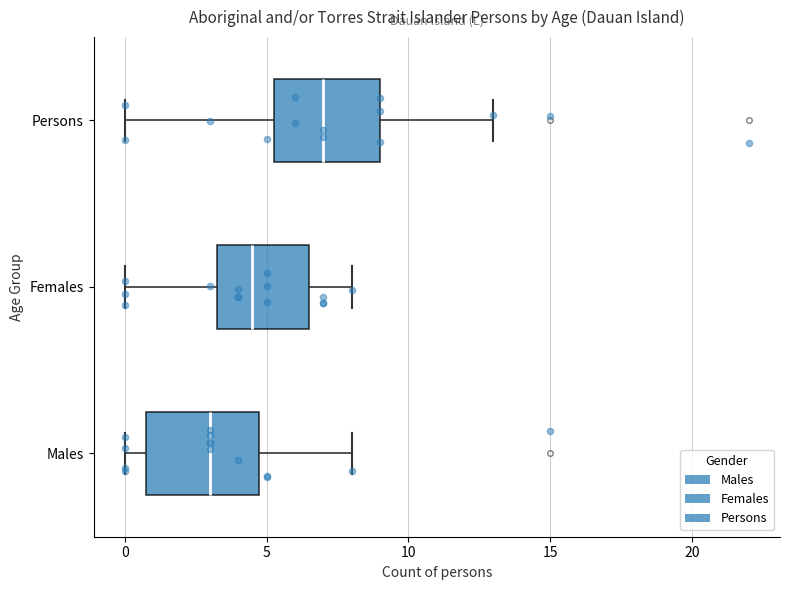

Reading bottom to top, read every box against the x-axis: the position of its median line, the range the box covers, and the ends of its whiskers. The values are not printed on the chart, so give them approximately, as read against the axis.

Males: median 3.0, box 1.0 to 5.0, whiskers 0.0 to 8.0
Females: median 4.5, box 3.5 to 6.5, whiskers 0.0 to 8.0
Persons: median 7.0, box 5.5 to 9.0, whiskers 0.0 to 13.0